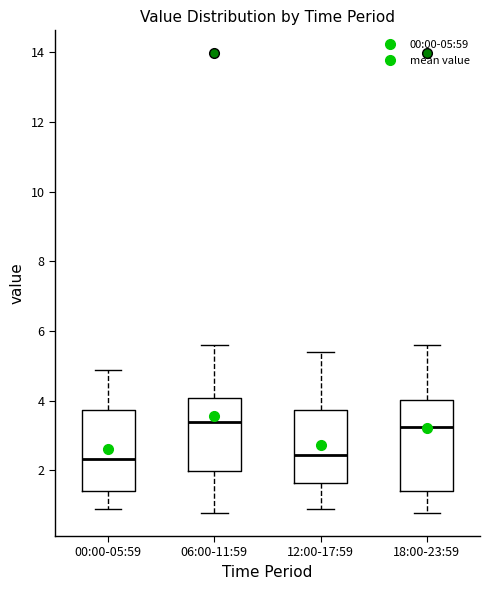

Where does the median line of the box for 00:00-05:59 sit on the y-axis? The values are not printed on the chart, so give them approximately, as read against the axis.

2.4